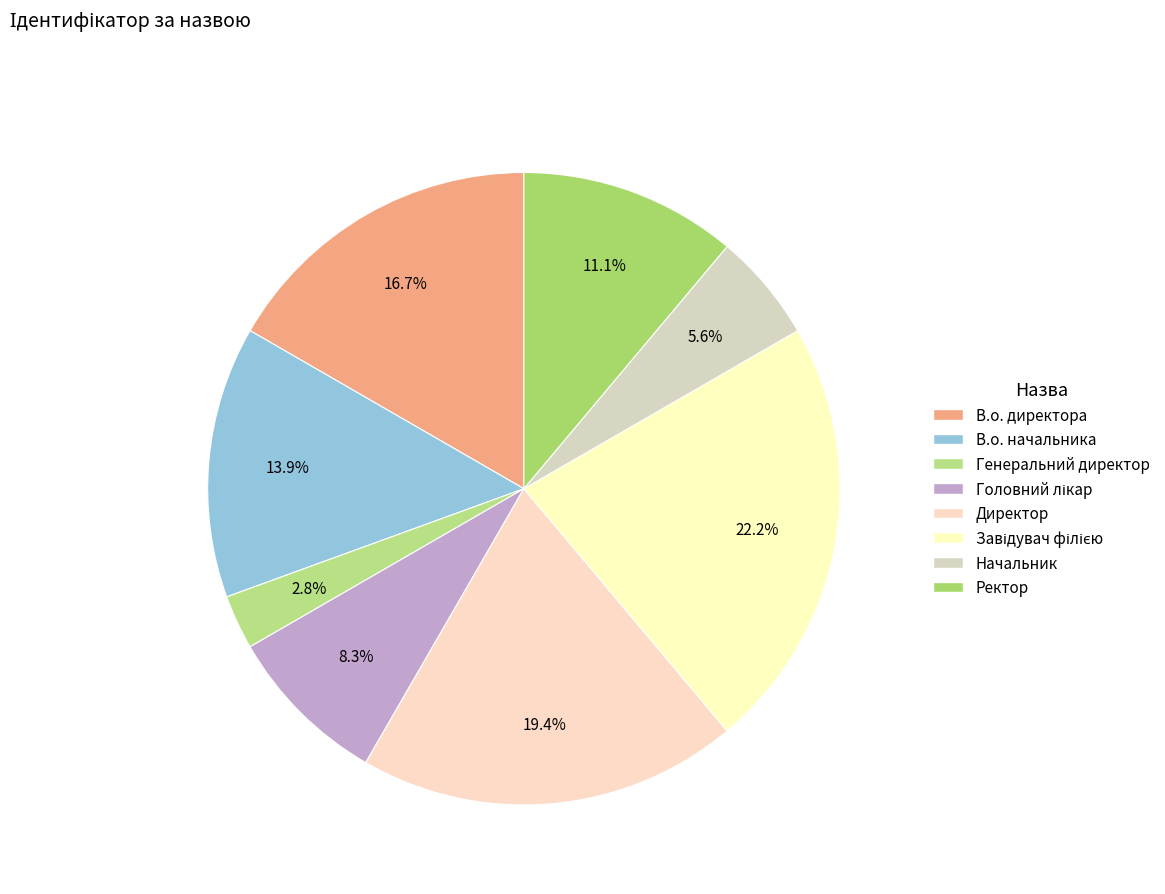

To the nearest percent, what is the difference between the В.о. директора and В.о. начальника slice percentages?

3%